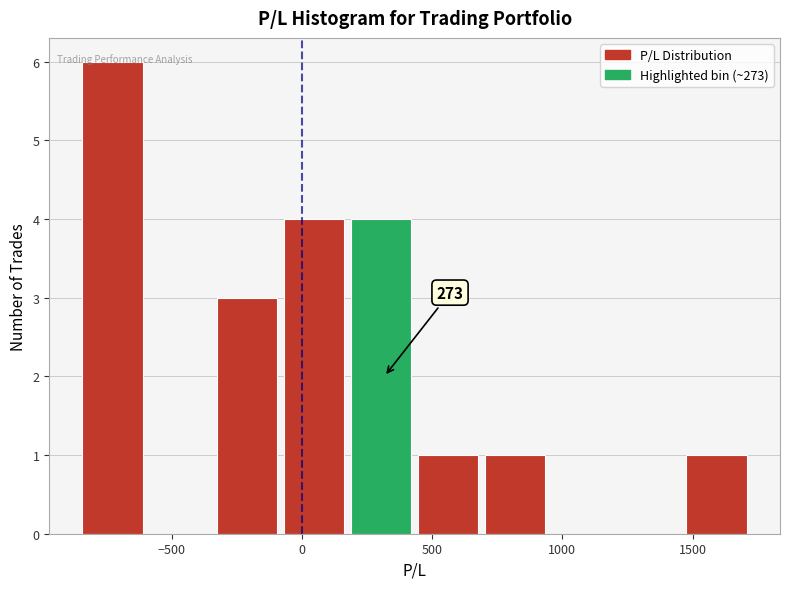

Over which range of the x-axis is the bar tallest?

-850 to -600